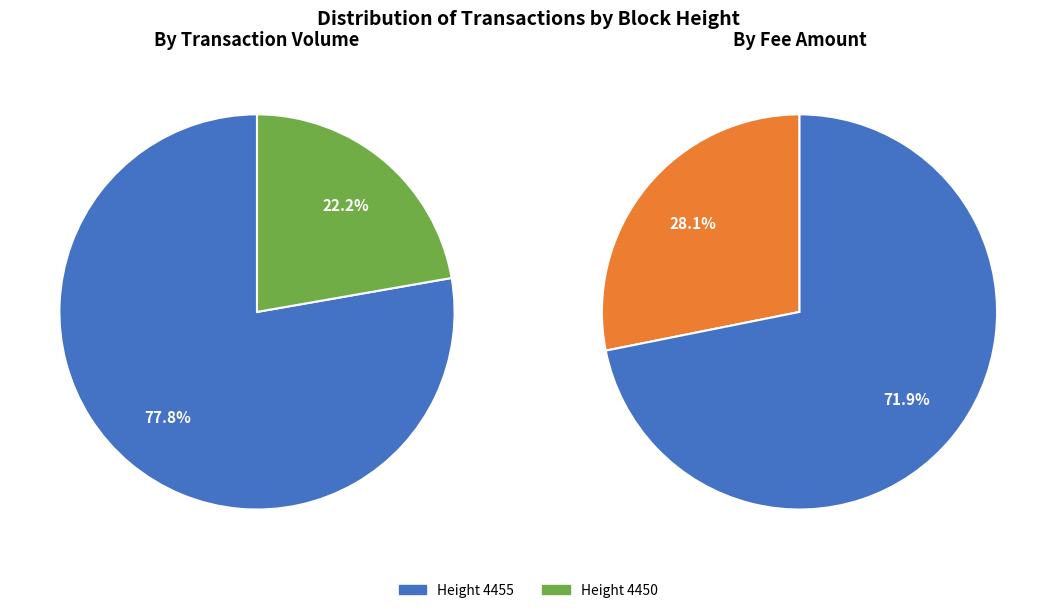

To the nearest percent, what percentage of the pie is 4455?

78%